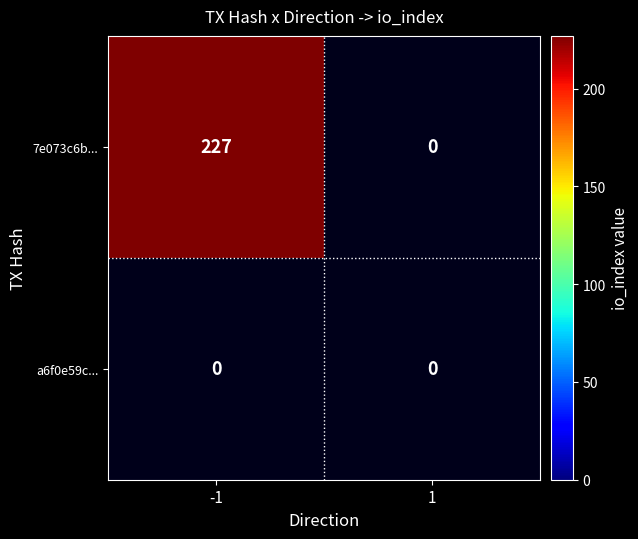

Rank the series by their average value, from lowest to highest.

a6f0e59c..., 7e073c6b...